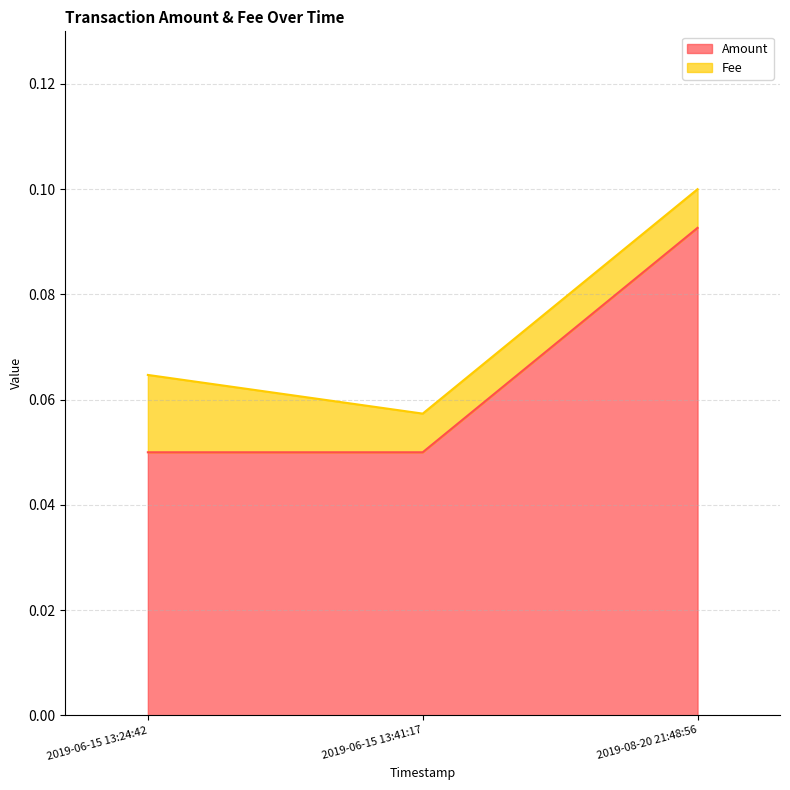

How many Amount values are between 0 and 1?

3